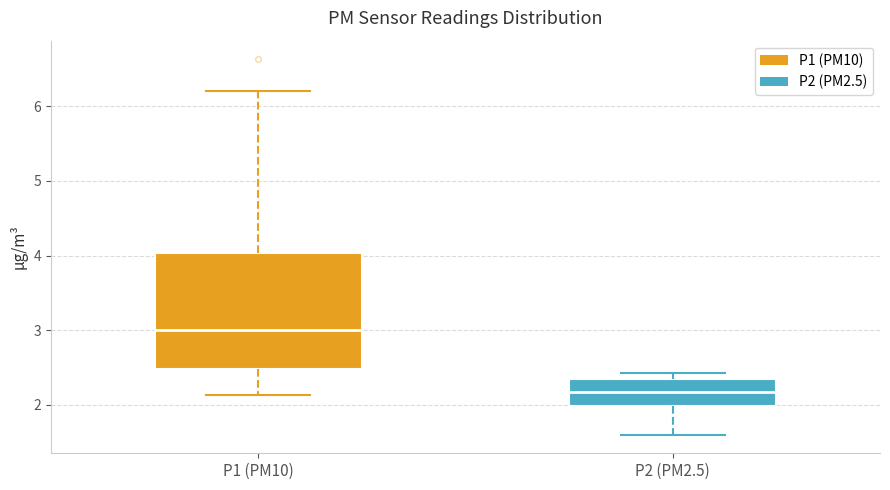

Comparing the boxes themselves (not the whiskers), which one is the tallest?

P1 (PM10)